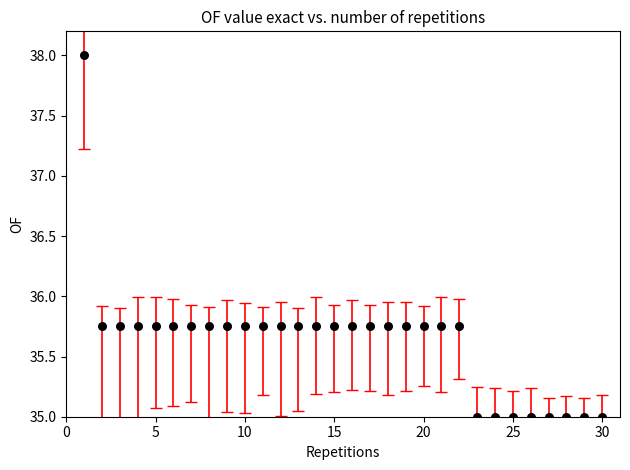

What is the range of X values (max minus min)?

29.0